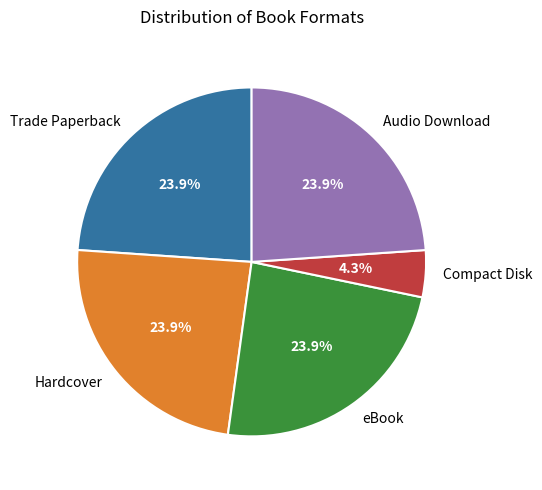

Which slice is the smallest?

Compact Disk